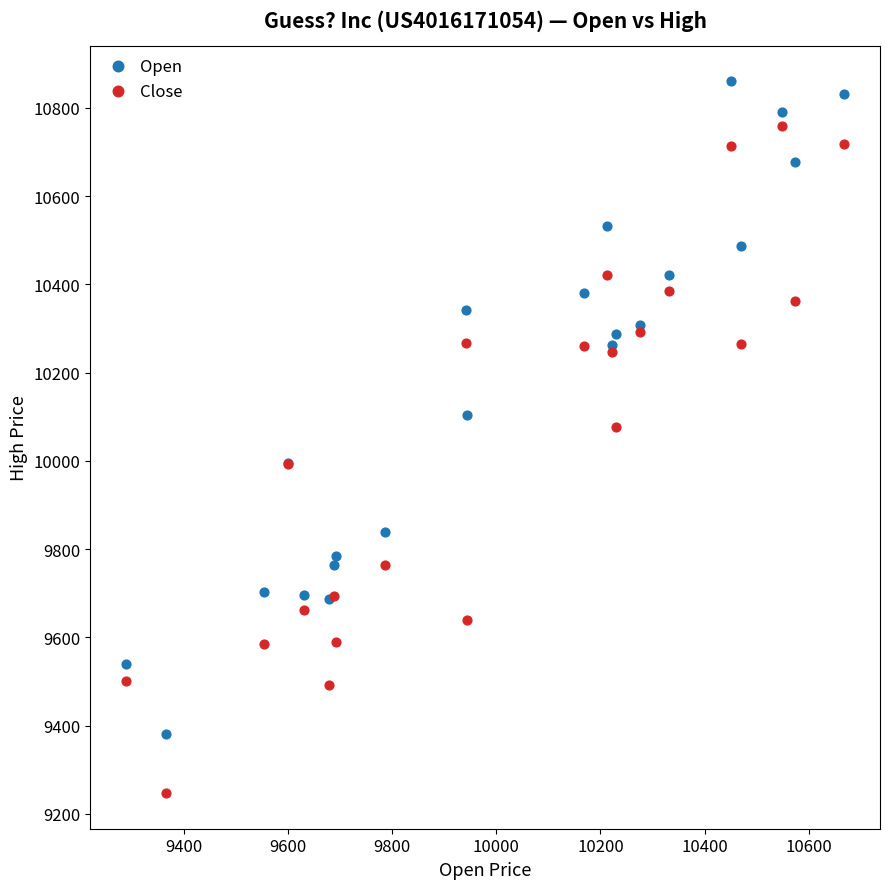

What is the X range (max minus min) for the scatter plot?

1379